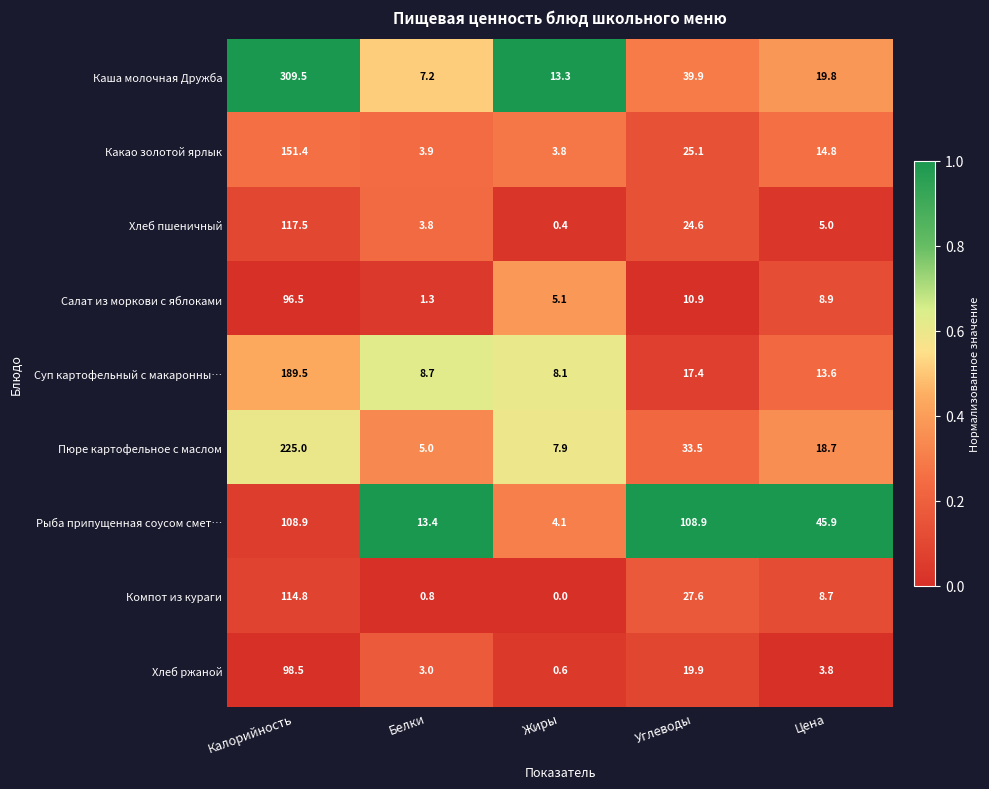

List the labels in order of Компот из кураги value, largest first.

Калорийность, Углеводы, Цена, Белки, Жиры